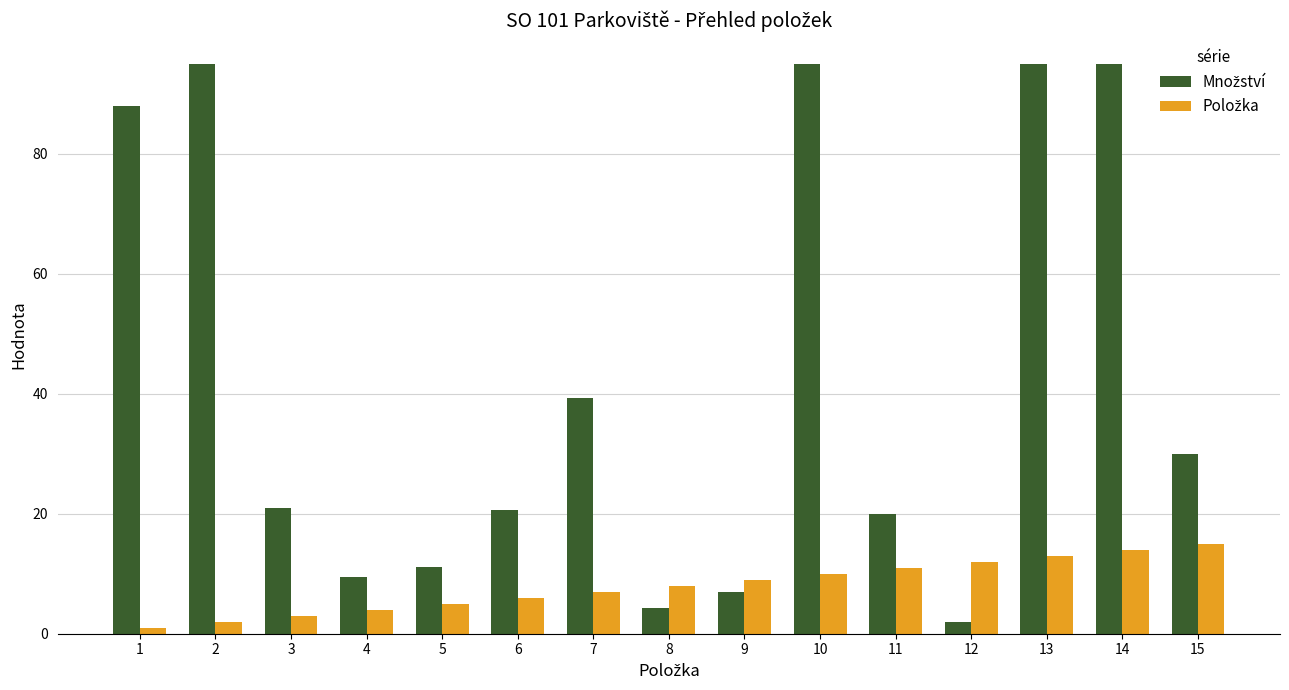

What is the total value across all series at 9?

15.9